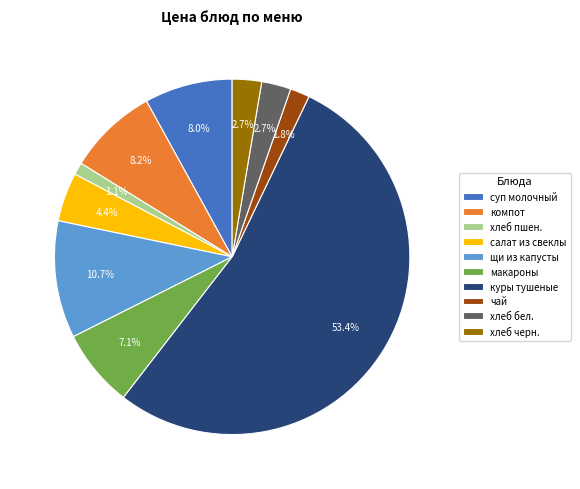

To the nearest percent, what percentage of the pie is хлеб черн.?

3%